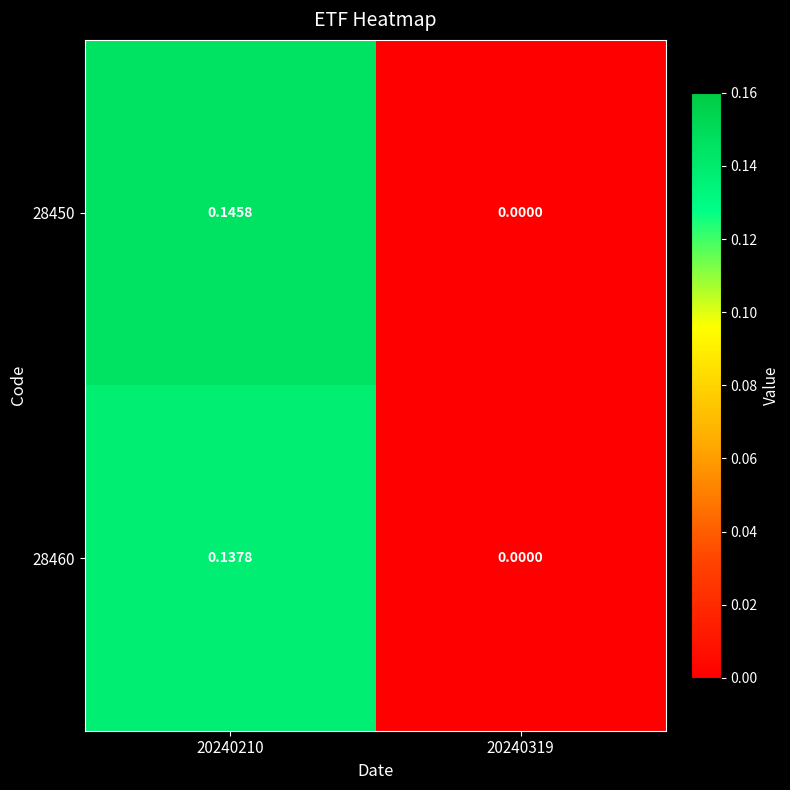

Is the value of 28460 at 20240210 greater than the value of 28450 at 20240210?

No